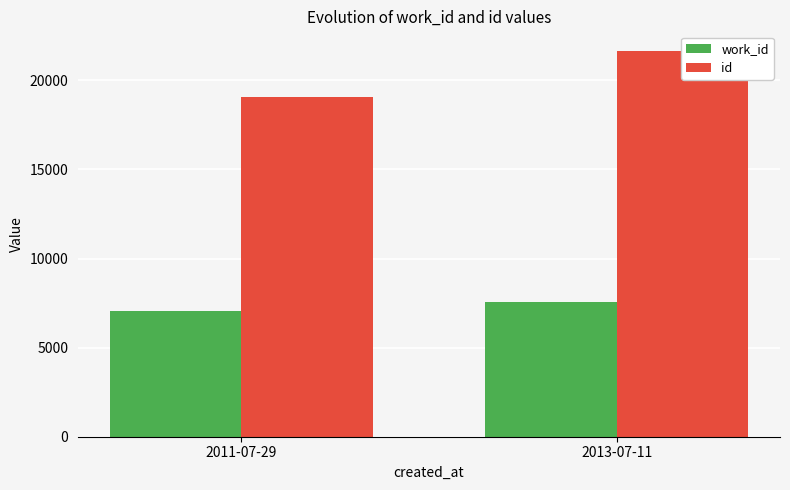

How many bars are there in each group?

2